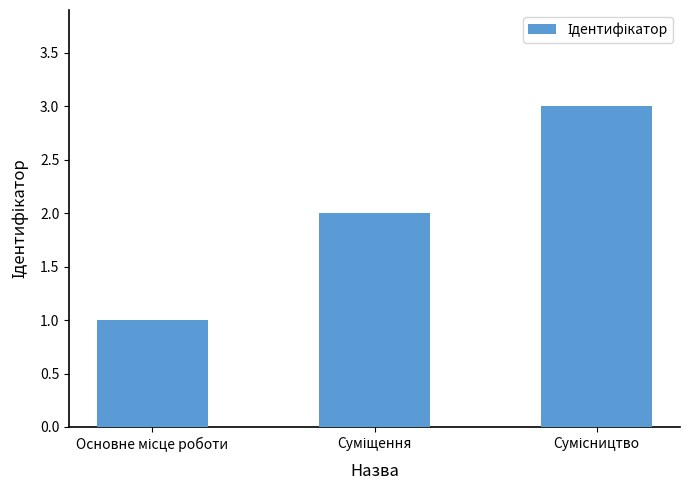

What is the sum of all values?

6